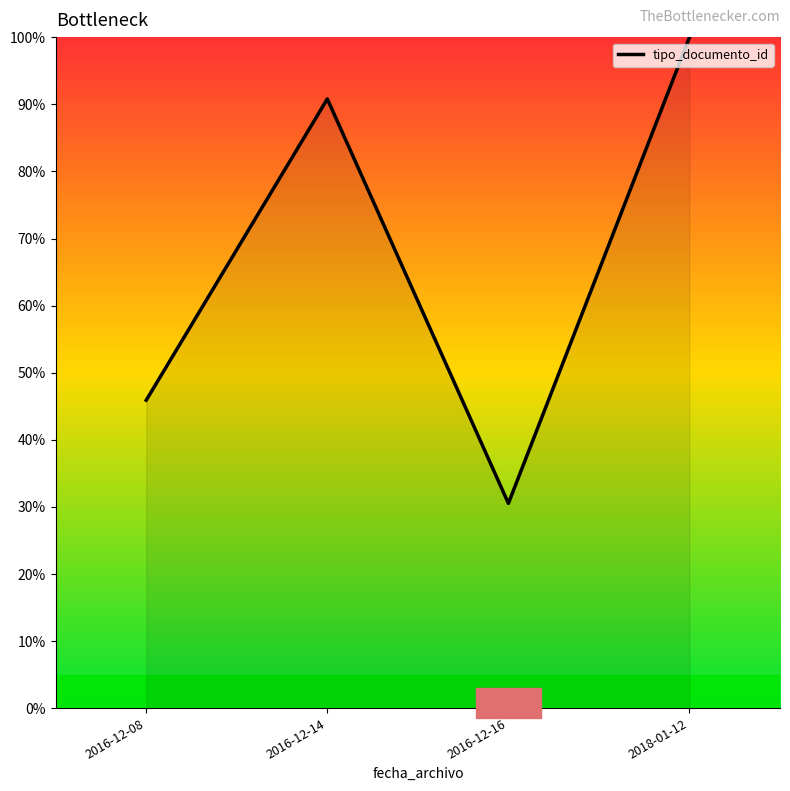

At which category does the data reach its first local valley?

2016-12-16